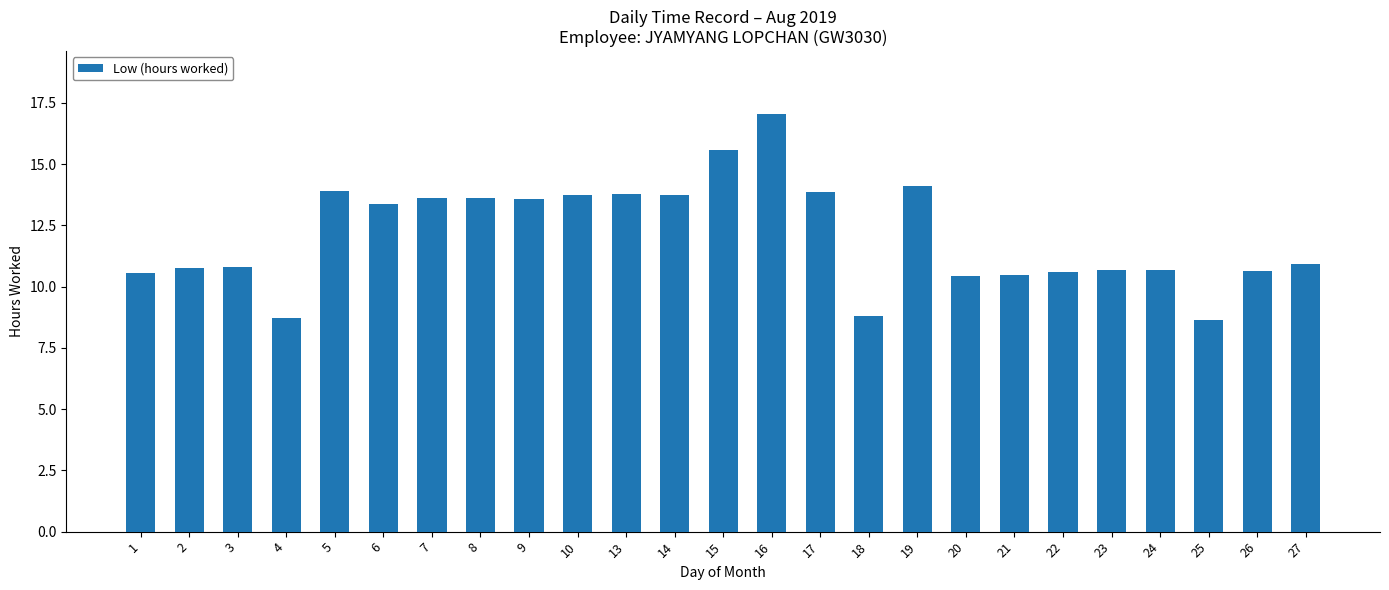

What is the difference between the second highest and minimum values?

6.9